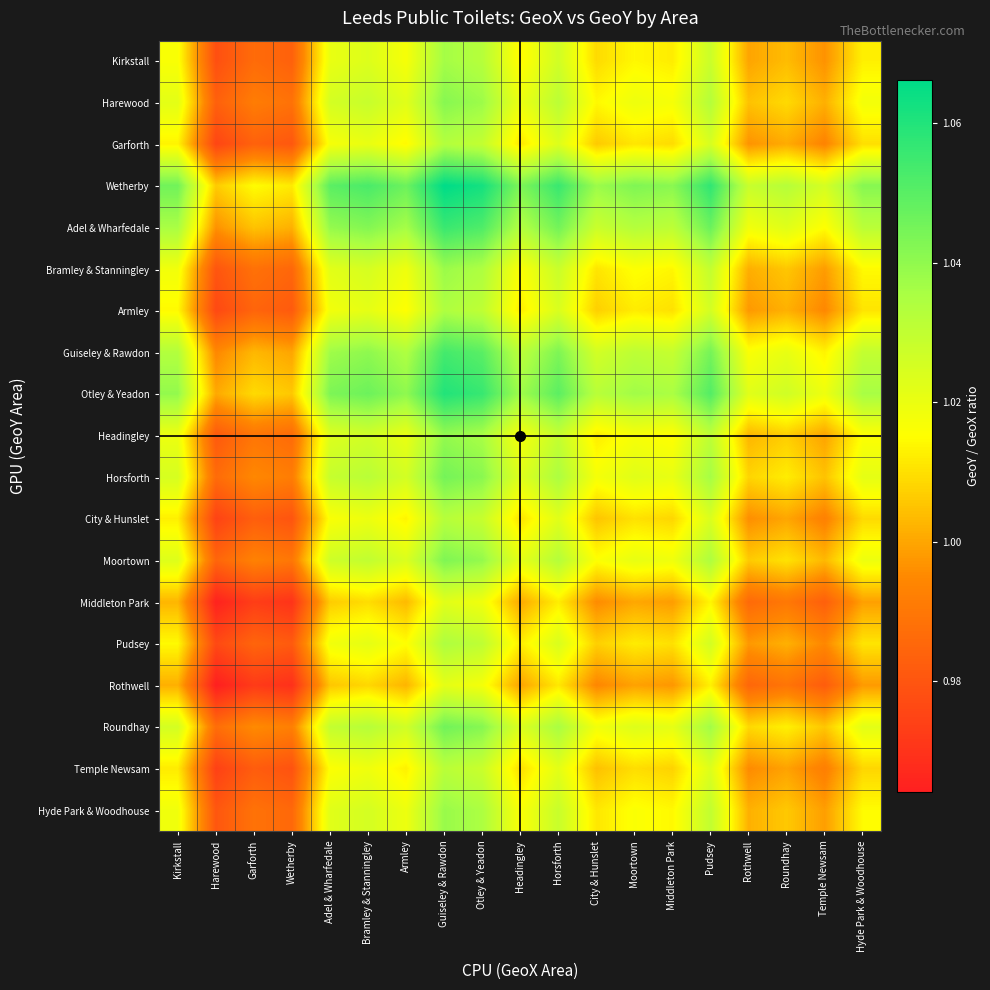

List the series in order of their peak value, highest first.

Wetherby, Otley & Yeadon, Adel & Wharfedale, Guiseley & Rawdon, Roundhay, Horsforth, Moortown, Harewood, Headingley, Hyde Park & Woodhouse, Bramley & Stanningley, Kirkstall, Armley, Pudsey, Garforth, City & Hunslet, Temple Newsam, Middleton Park, Rothwell